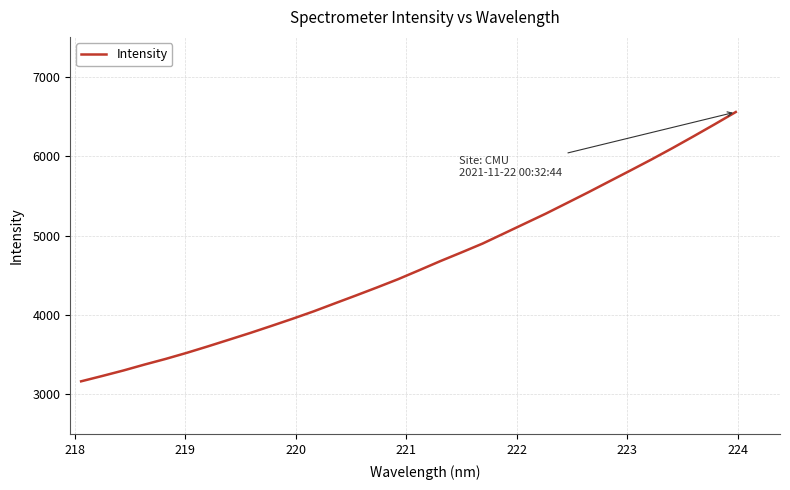

What is the maximum value shown in the chart?

6554.6